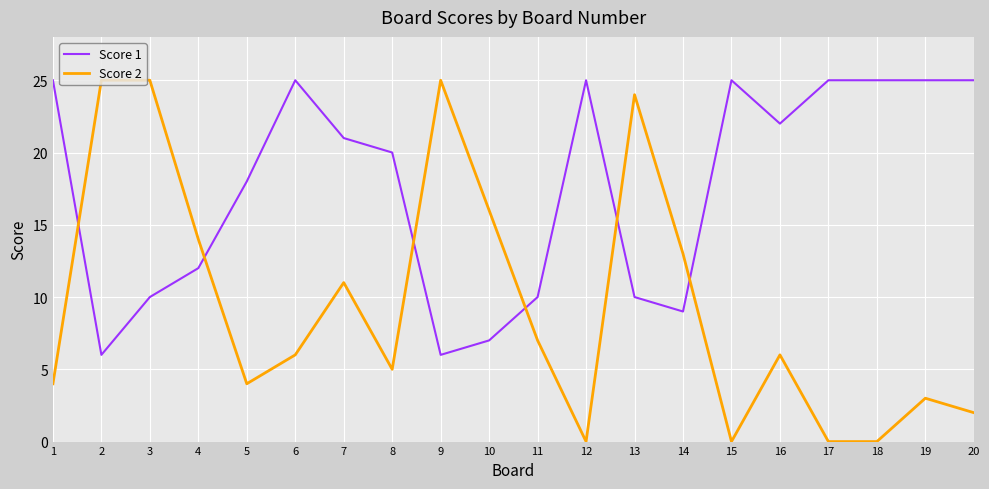

Is the value of Score 1 at 17 greater than the value of Score 2 at 18?

Yes